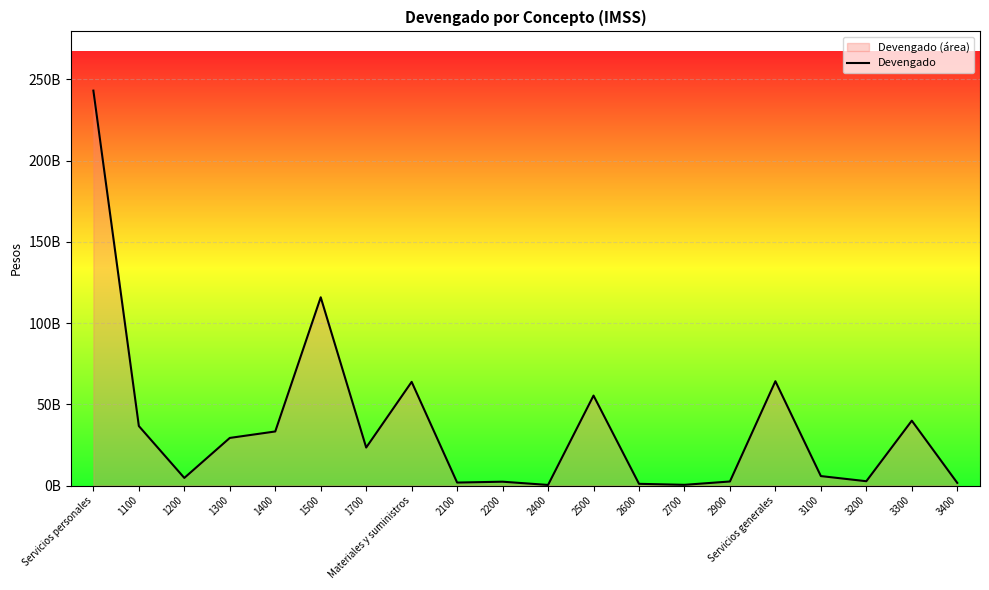

At which category does the chart reach its peak across all series?

Servicios personales